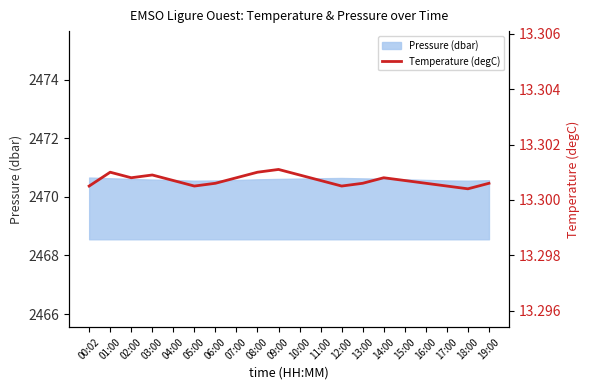

What is the label of the 15th point from the left?

14:00